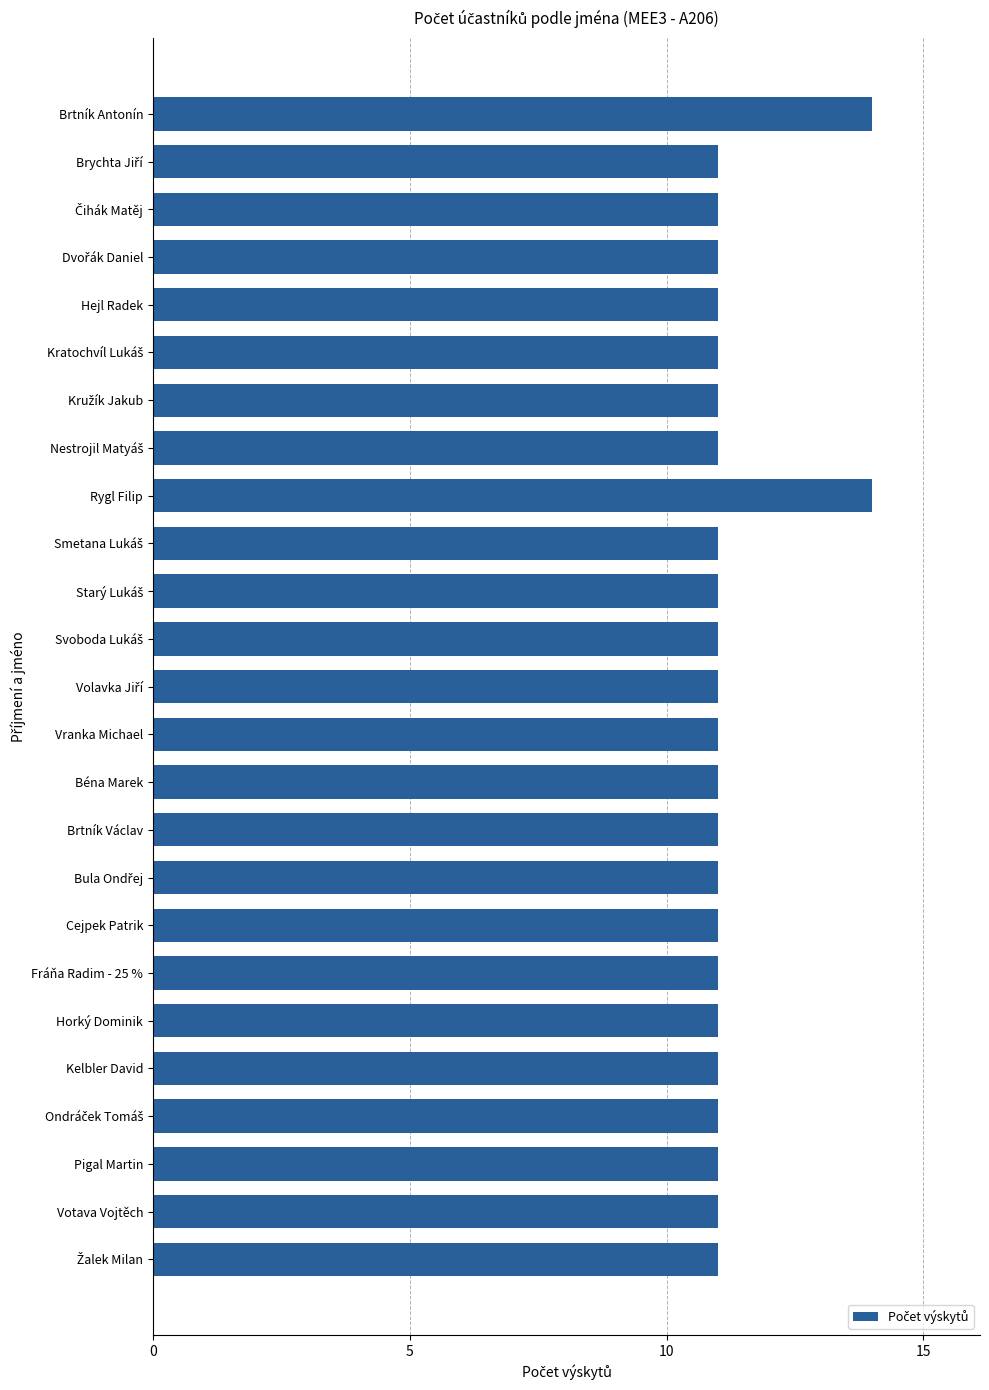

What position from the bottom is Kelbler David?

5